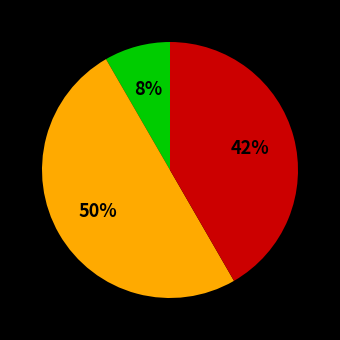

To the nearest percent, what is the difference between the largest and smallest slice percentages?

42%